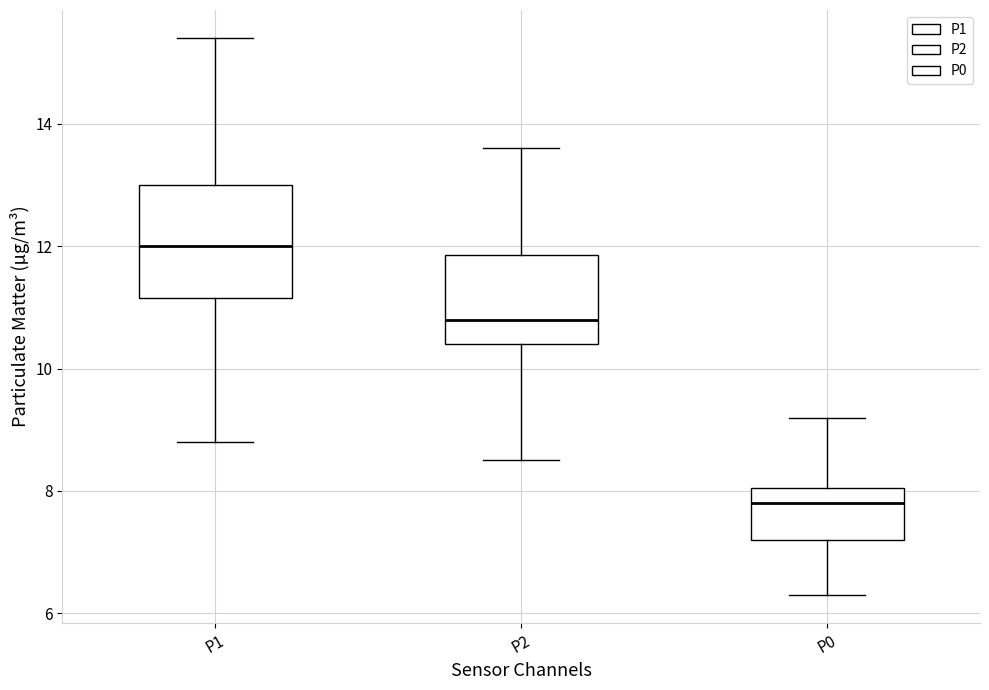

Reading left to right, transcribe this box plot: for each box, give where its median line is, the range the box spans, and where its two whiskers end, as read against the y-axis. The values are not printed on the chart, so give them approximately, as read against the axis.

P1: median 12.0, box 11.2 to 13.0, whiskers 8.8 to 15.4
P2: median 10.8, box 10.4 to 11.8, whiskers 8.6 to 13.6
P0: median 7.8, box 7.2 to 8.0, whiskers 6.4 to 9.2